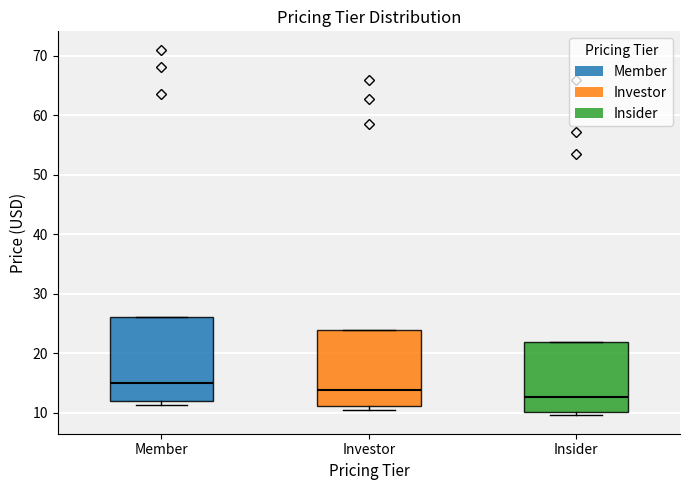

Where does the median line of the box for Member sit on the y-axis? The values are not printed on the chart, so give them approximately, as read against the axis.

15